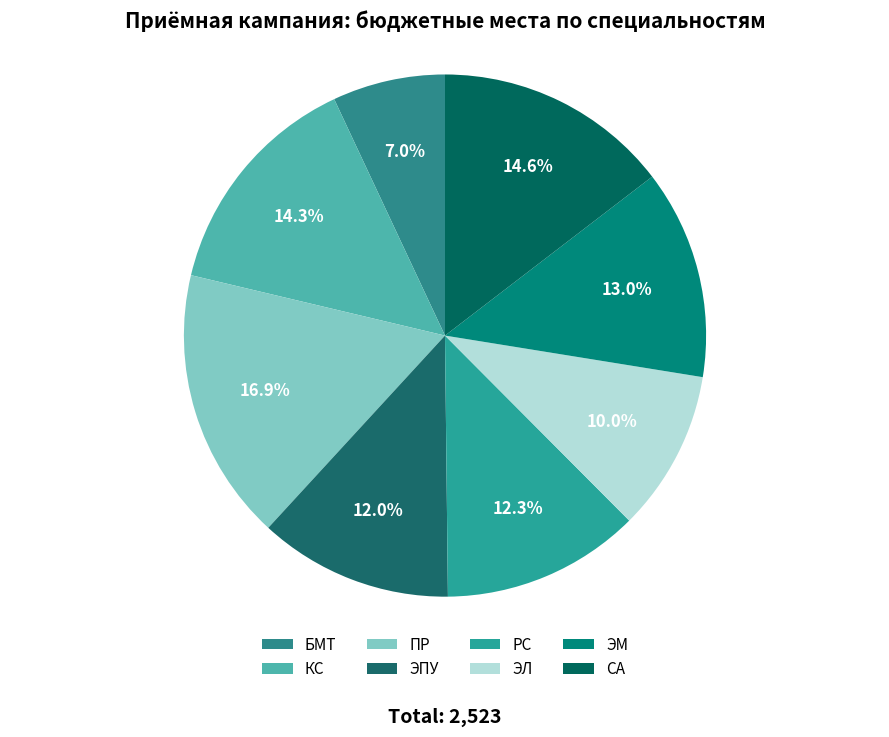

Is ЭМ the majority of the pie?

No